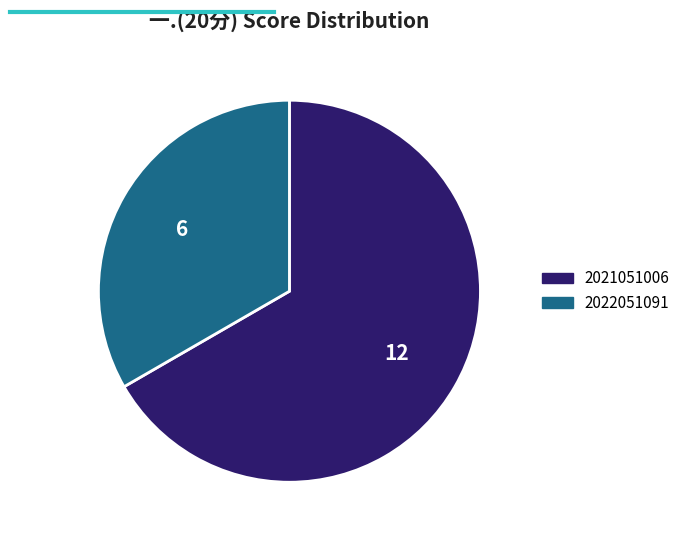

How many slices are in this pie chart?

2